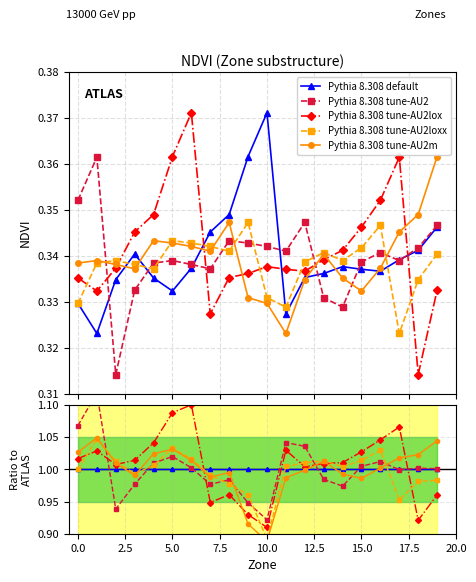

What is the smallest value displayed?

0.9